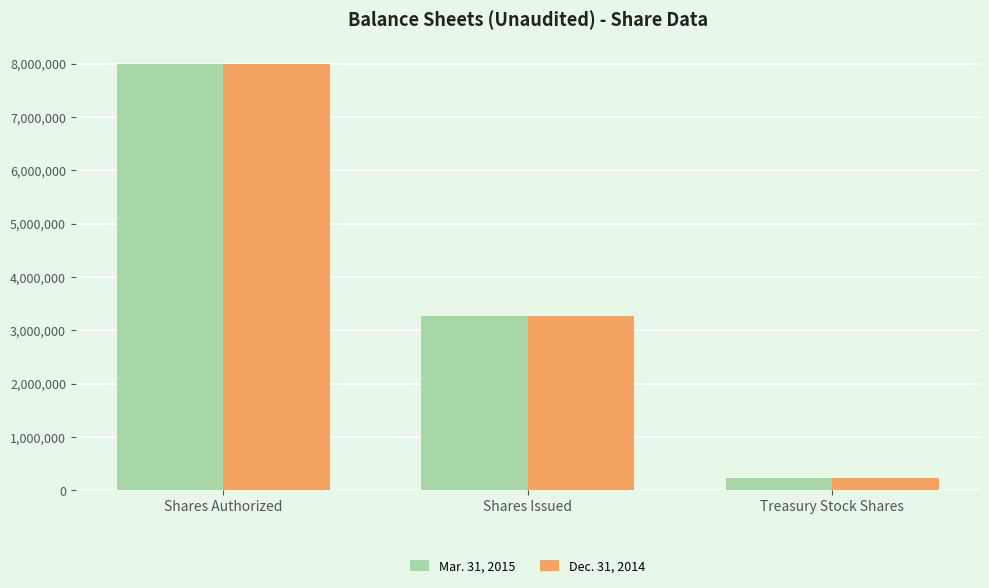

Reading left to right, extract all data points from this chart.

Mar. 31, 2015: 8000000	3261148	233114
Dec. 31, 2014: 8000000	3261148	234114